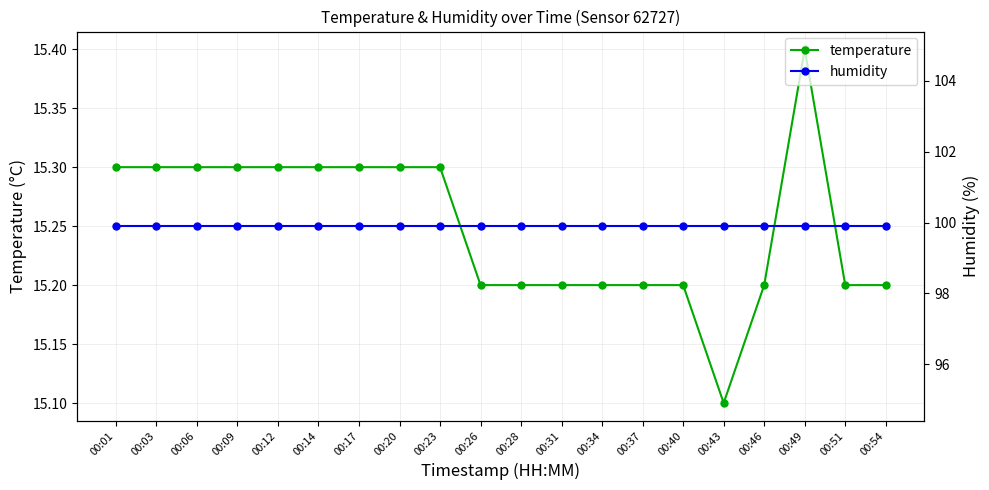

True or false: humidity and temperature intersect in this chart.

False